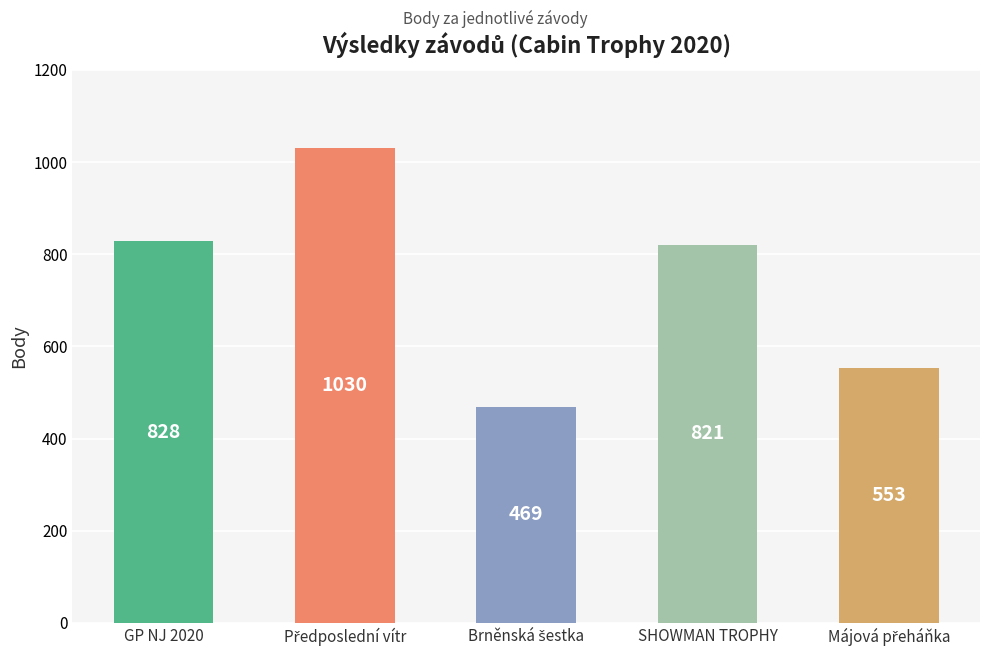

What is the difference between the maximum and minimum values?

561